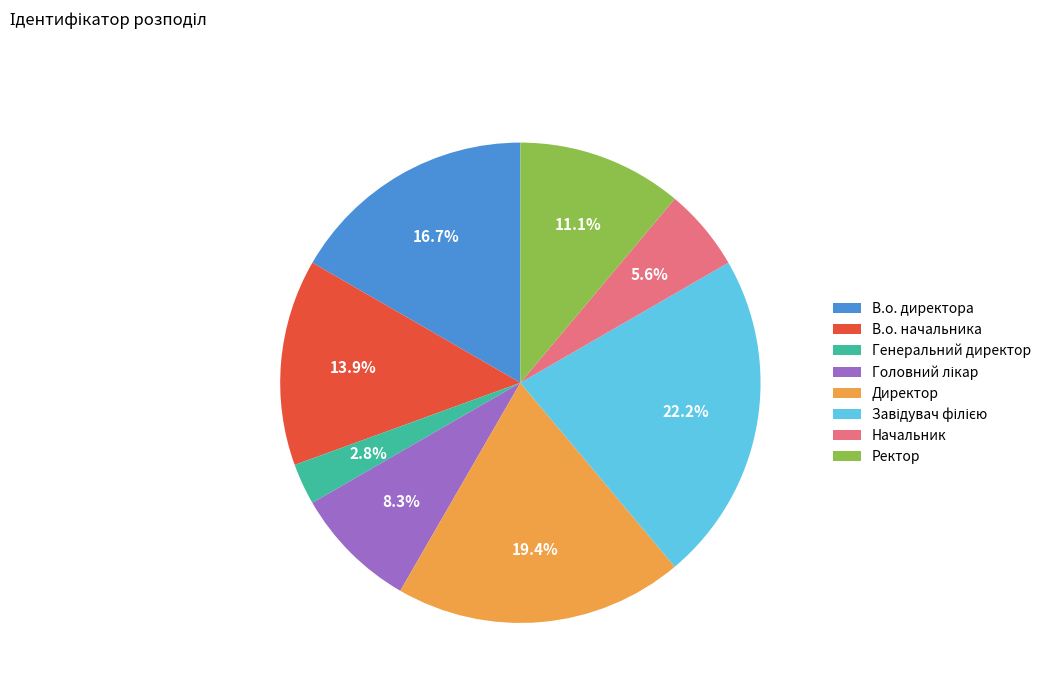

Which category has the smallest portion of the pie?

Генеральний директор